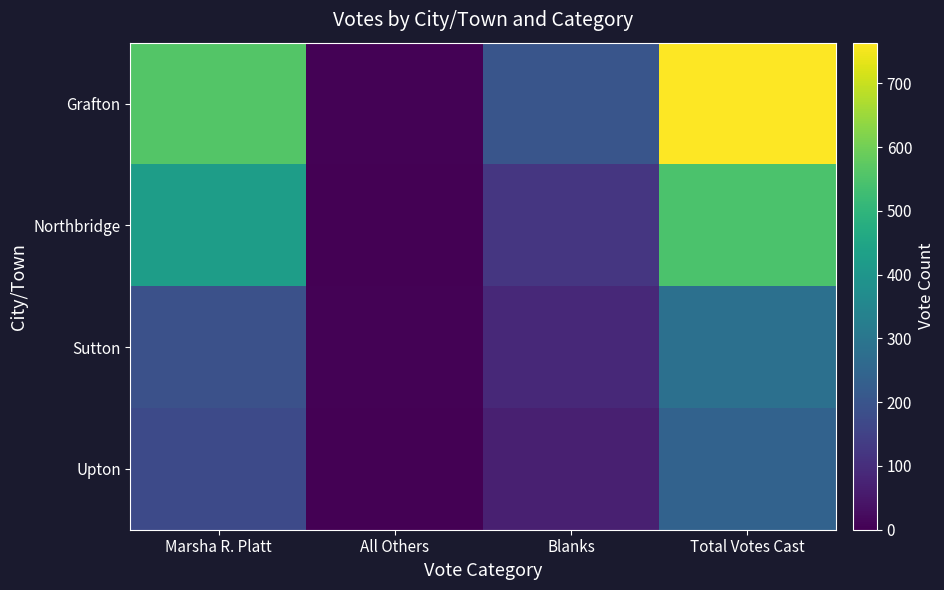

Reading left to right, list all the values displayed in this chart.

Grafton: Marsha R. Platt=560	All Others=3	Blanks=201	Total Votes Cast=764
Northbridge: Marsha R. Platt=425	All Others=1	Blanks=122	Total Votes Cast=548
Sutton: Marsha R. Platt=189	All Others=4	Blanks=88	Total Votes Cast=281
Upton: Marsha R. Platt=173	All Others=0	Blanks=67	Total Votes Cast=240